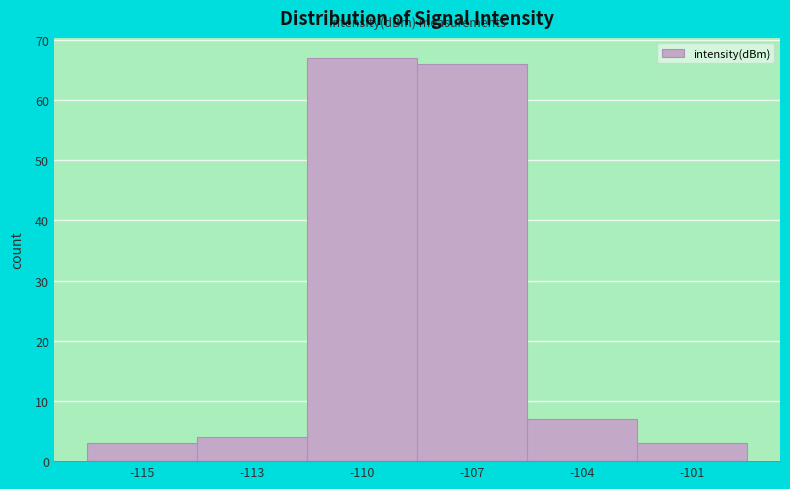

Reading left to right, extract all data points from this chart.

-115=3	-113=4	-110=67	-107=66	-104=7	-101=3